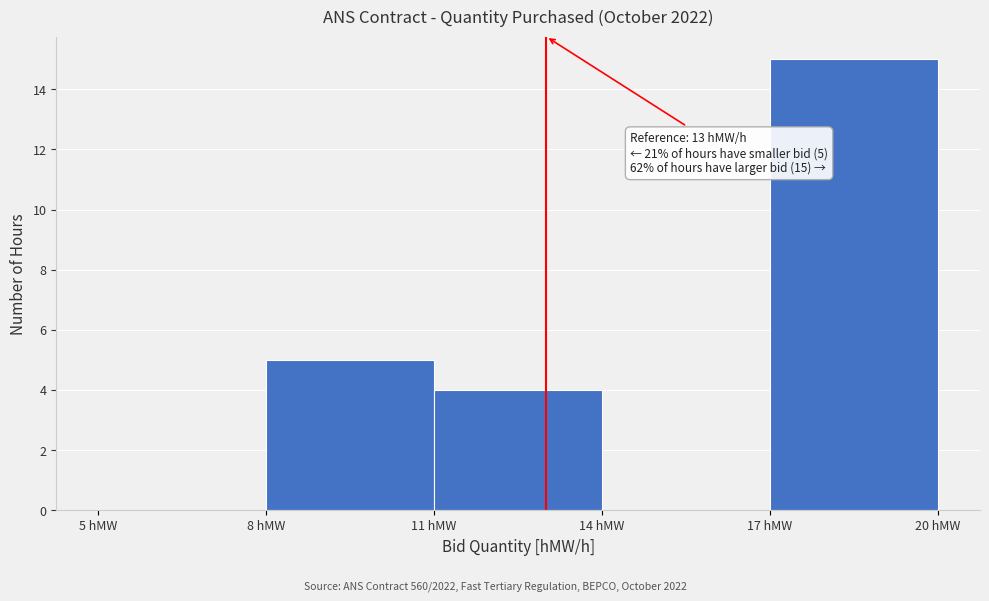

Which range on the x-axis has the tallest bar?

17 to 20